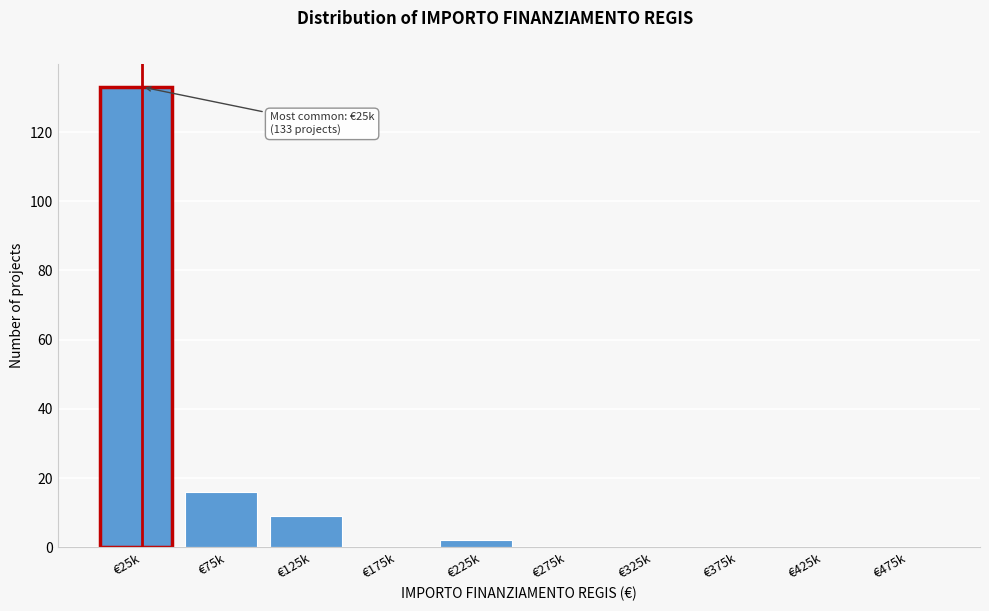

Reading right to left, extract all data points from this chart.

€475k=0	€425k=0	€375k=0	€325k=0	€275k=0	€225k=2	€175k=0	€125k=9	€75k=16	€25k=133